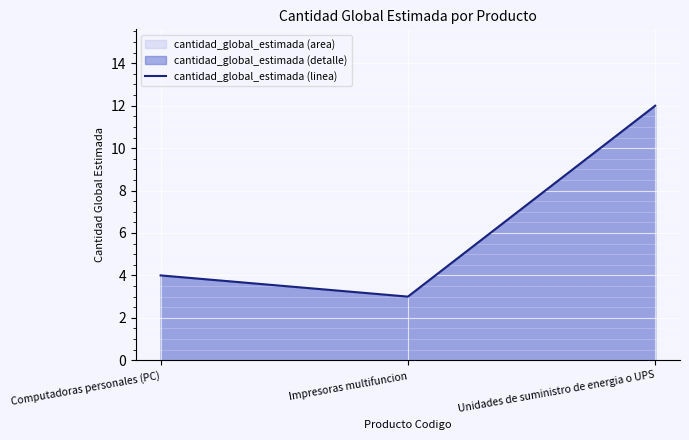

The chart shows a value of 4 at Impresoras multifuncion. True or false?

False